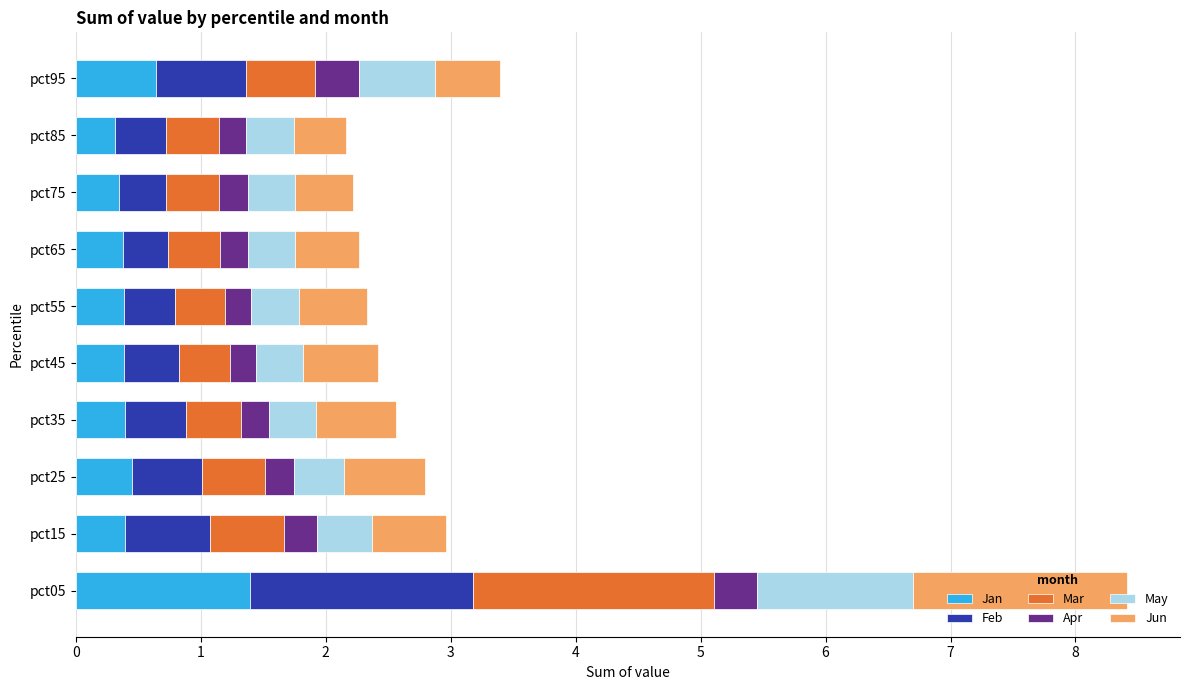

What is the highest value of the Jan series?

1.4